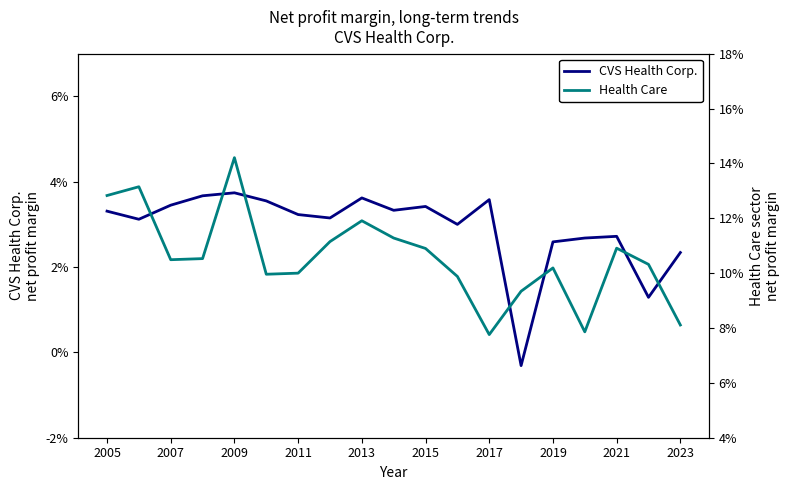

List the series in order of their peak value, lowest first.

CVS Health Corp., Health Care